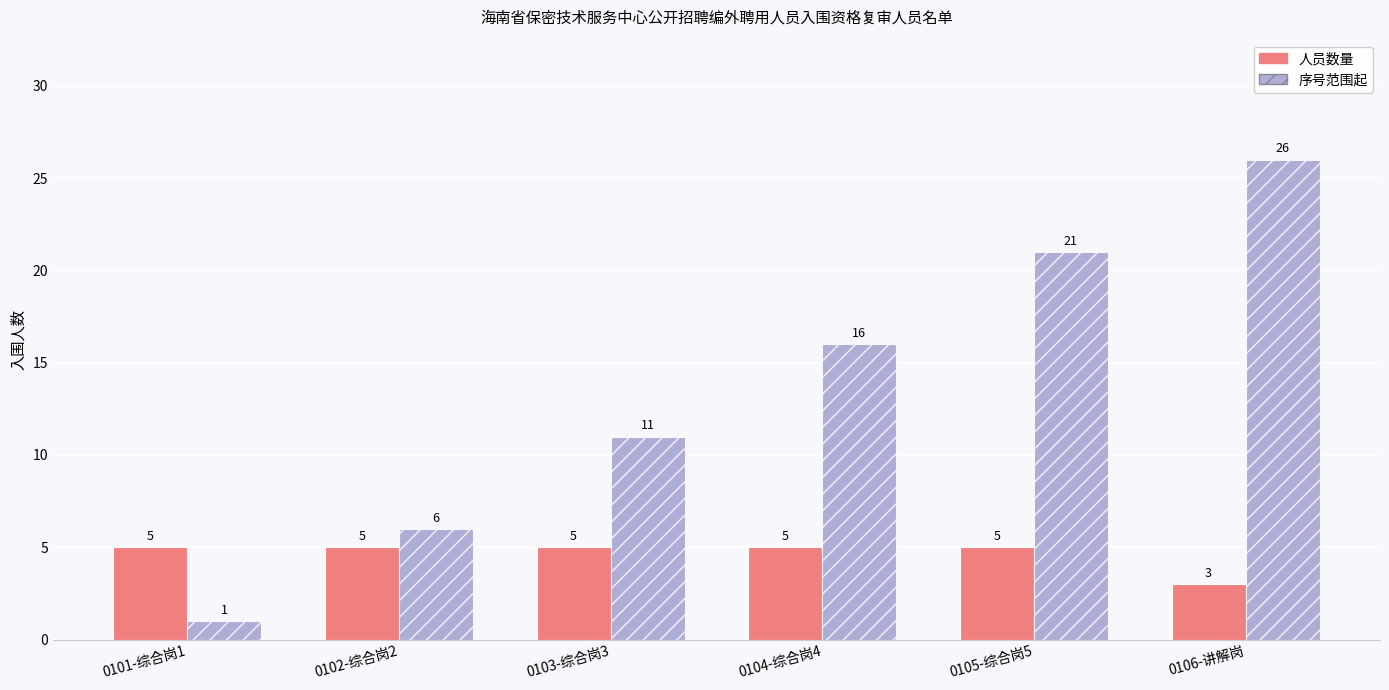

Reading right to left, transcribe all the data shown in this chart.

人员数量: 3	5	5	5	5	5
序号范围起: 26	21	16	11	6	1